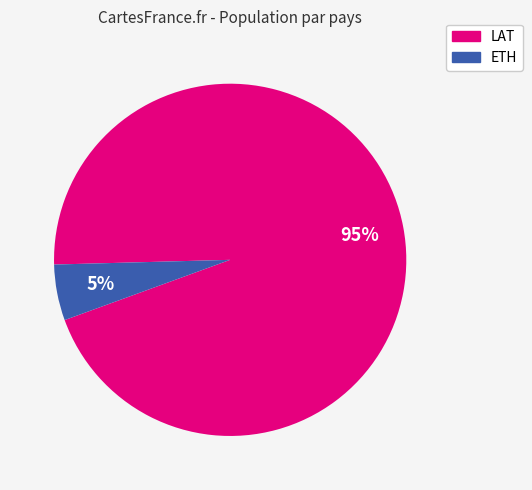

To the nearest percent, what is the difference between the LAT and ETH slice percentages?

90%